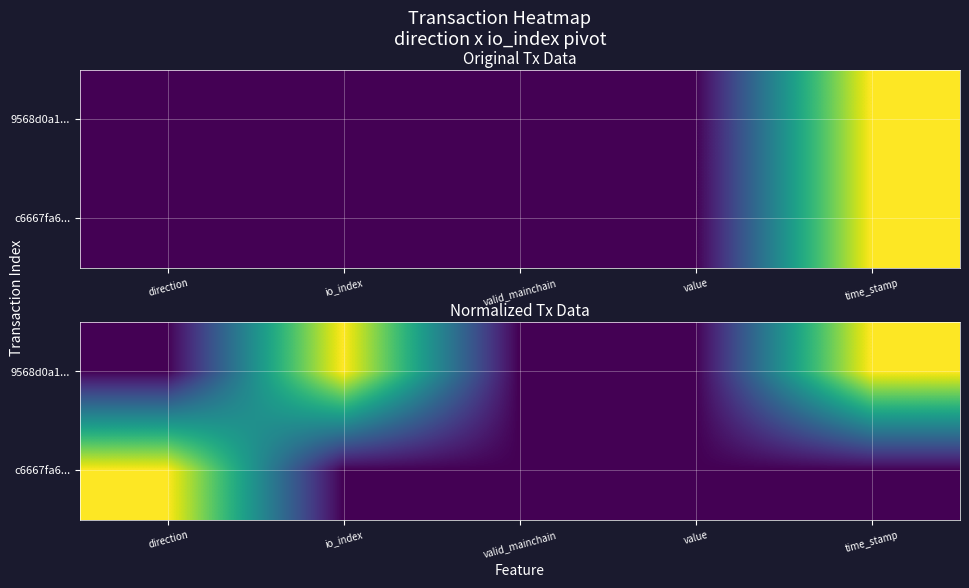

How many categories are shown in the chart?

5